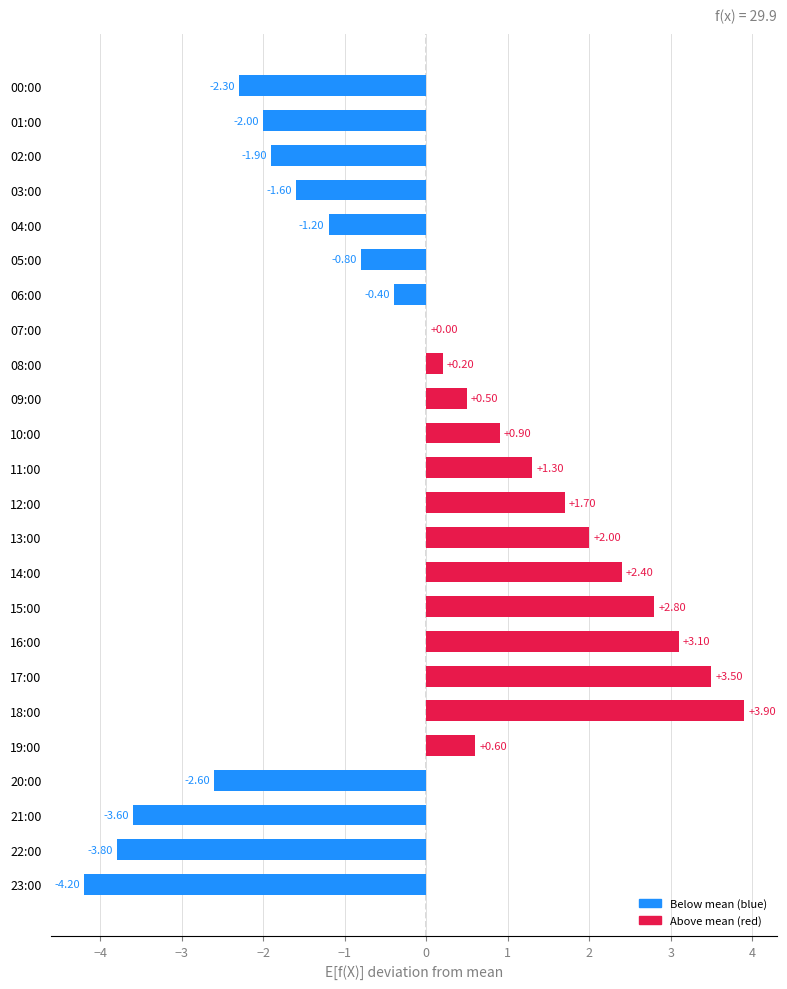

What is the sum of all values?

-1.5